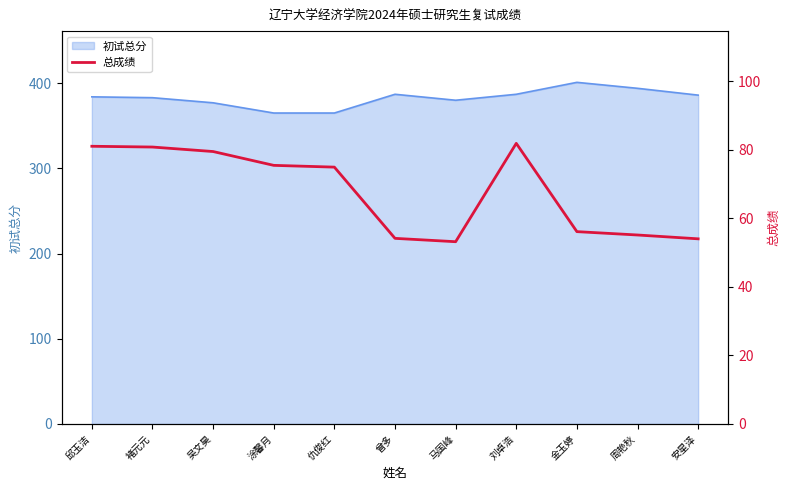

How many lines are shown in the chart?

1